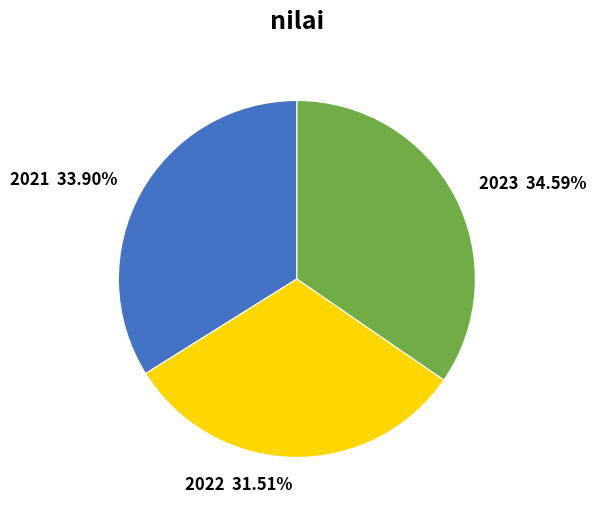

The 2023 slice represents 35% of the pie. True or false?

True